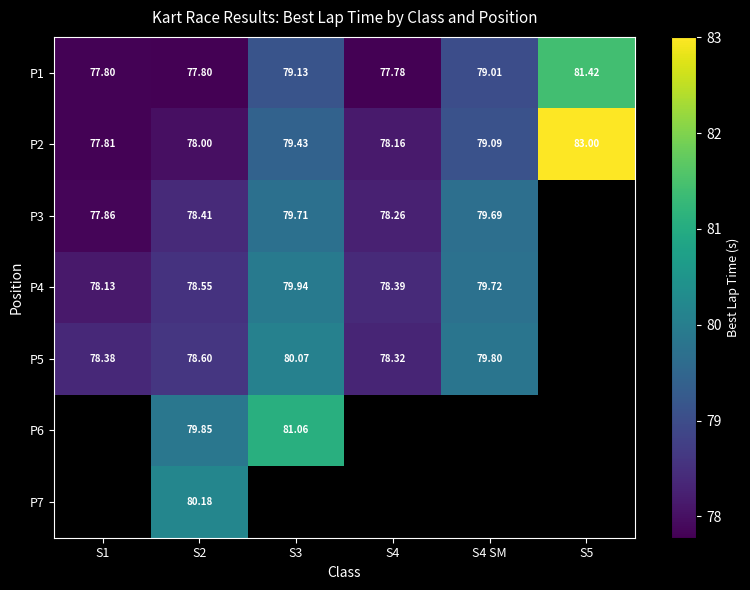

Where is P2 nearest to the value 80?

S3